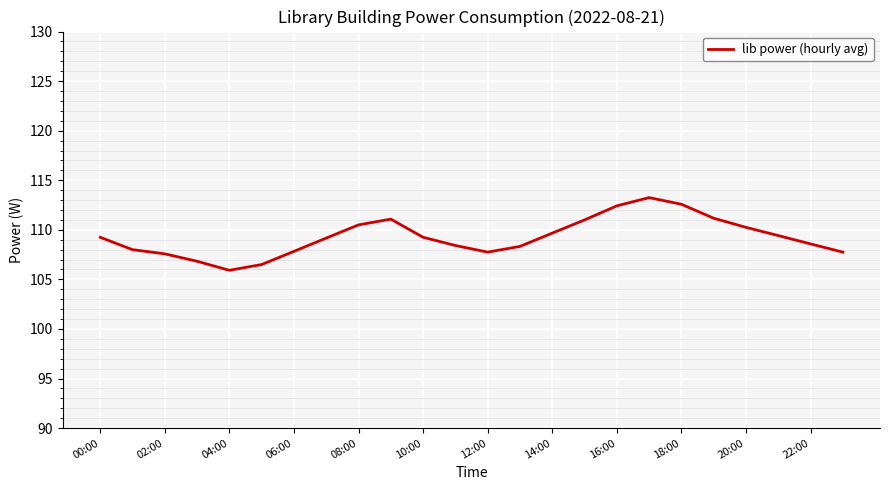

What is the difference between the maximum and minimum values?

7.3